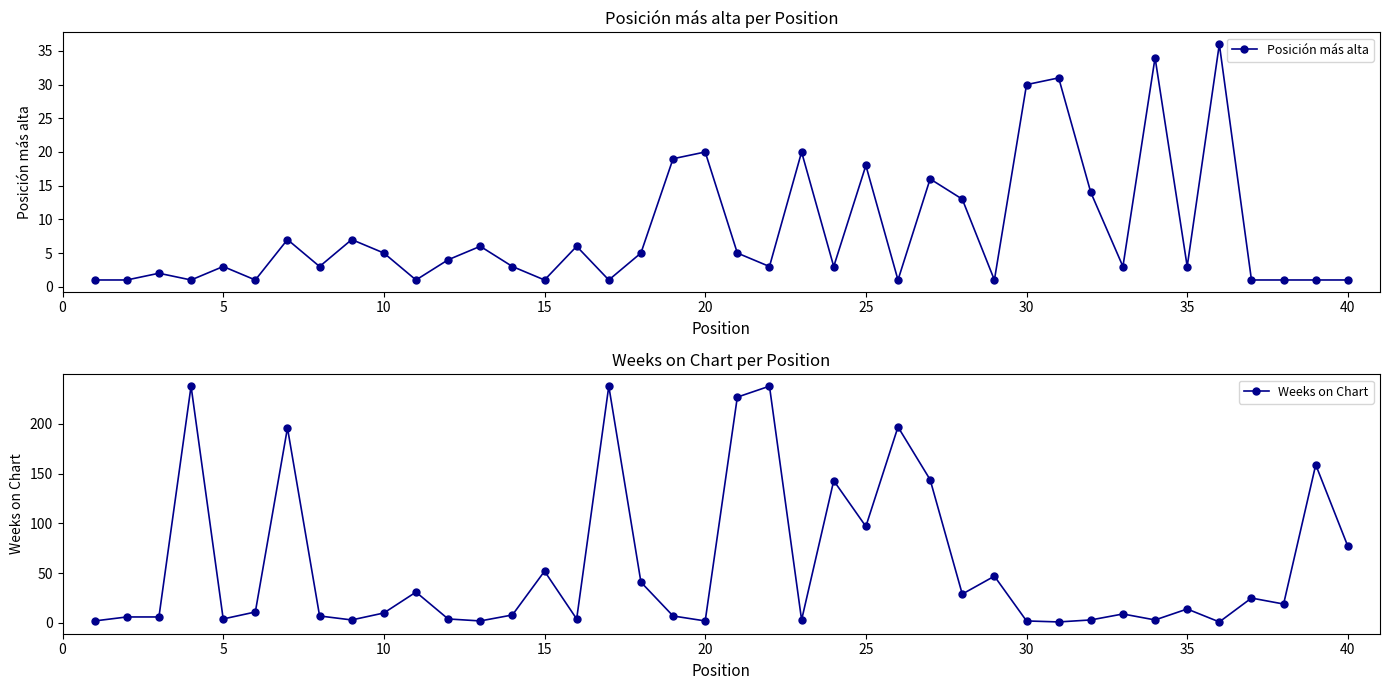

How many values in the Weeks on Chart series are below 11?

20